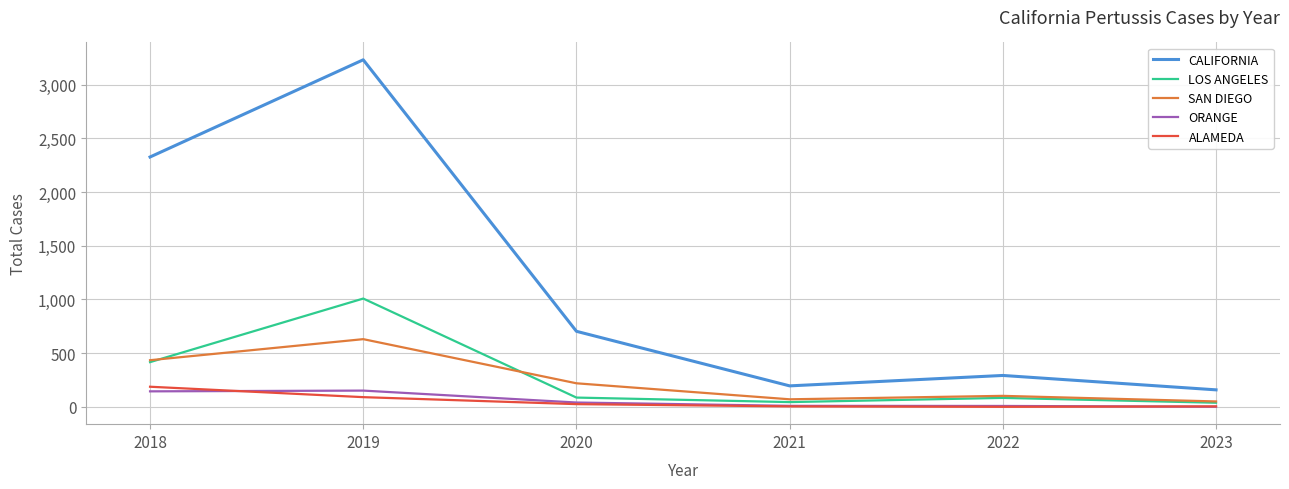

True or false: ORANGE and LOS ANGELES intersect in this chart.

False